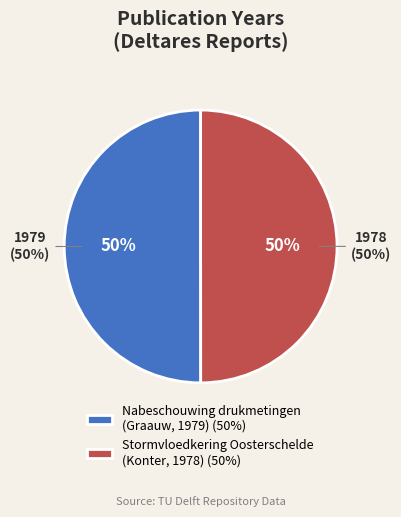

Count the number of slices in the pie.

2